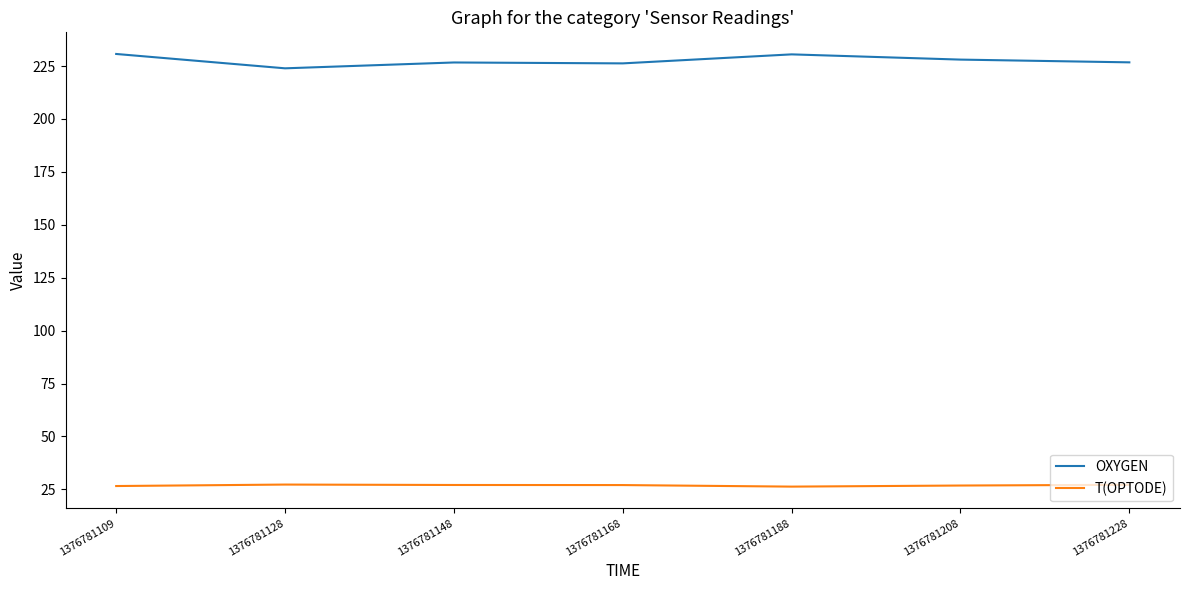

Which series has the largest total across all categories?

OXYGEN